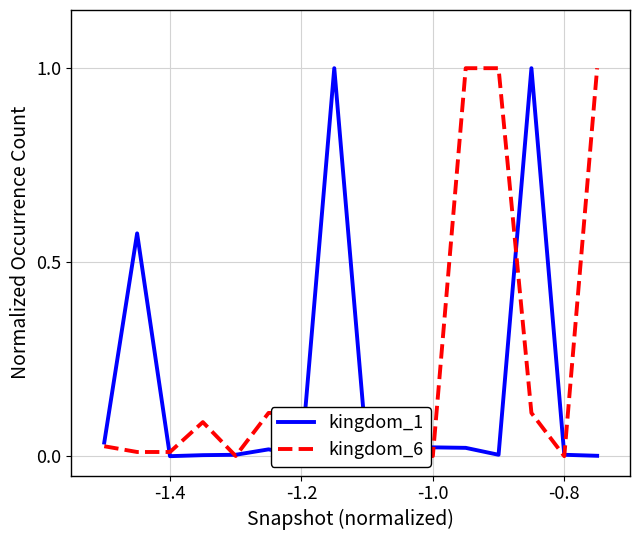

What is the greatest value displayed?

1.0